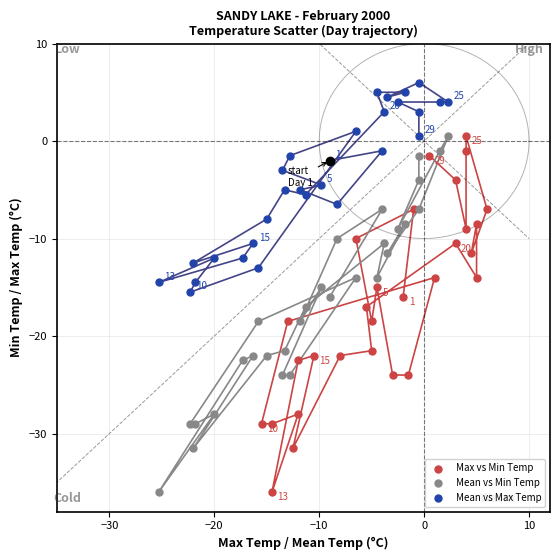

Which series contains the highest Y value?

Mean vs Max Temp